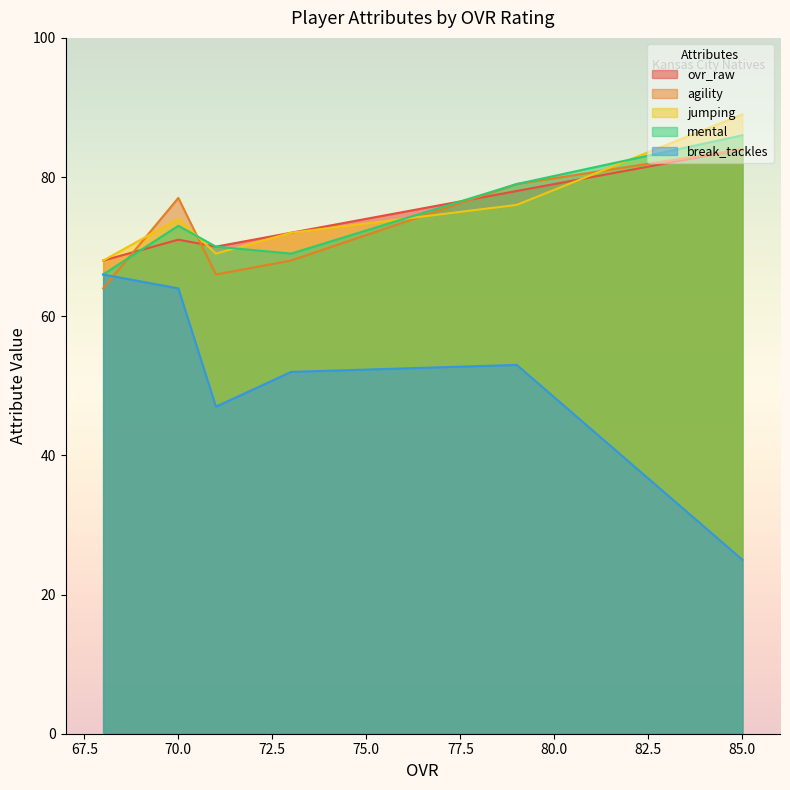

How many values in the break_tackles series are below 53?

3